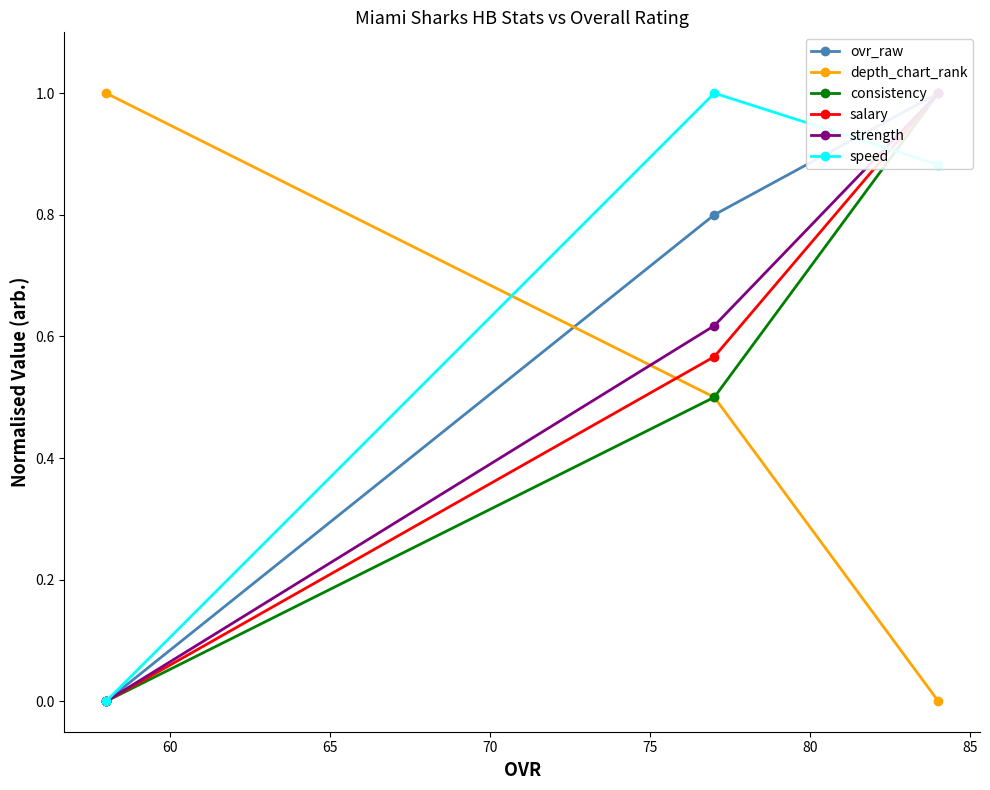

What is the maximum value for depth_chart_rank?

1.0